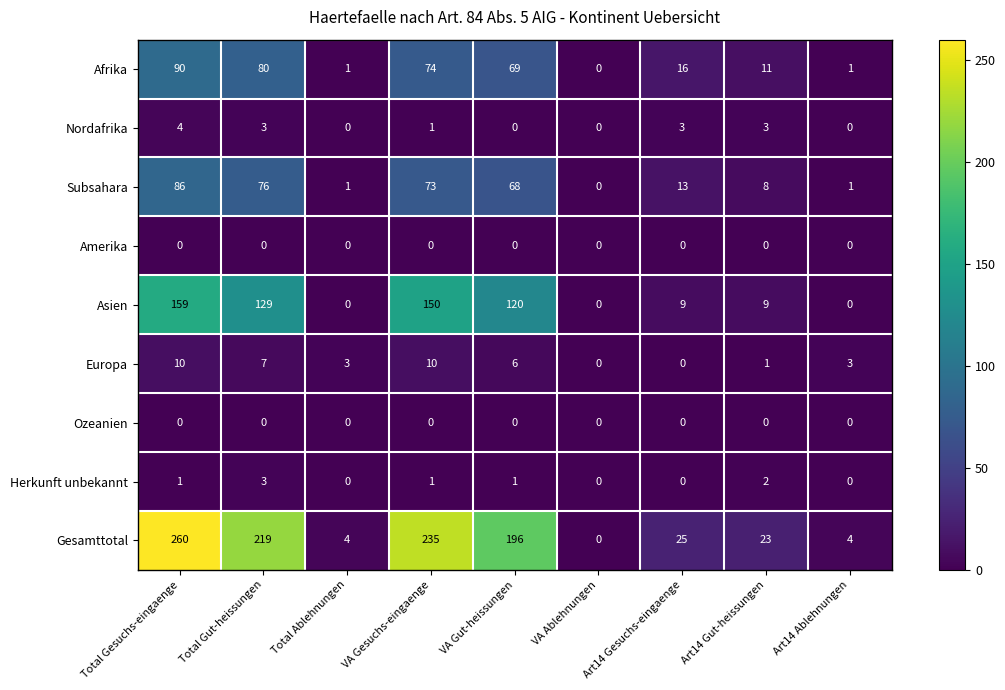

Which series has the widest spread of values?

Gesamttotal